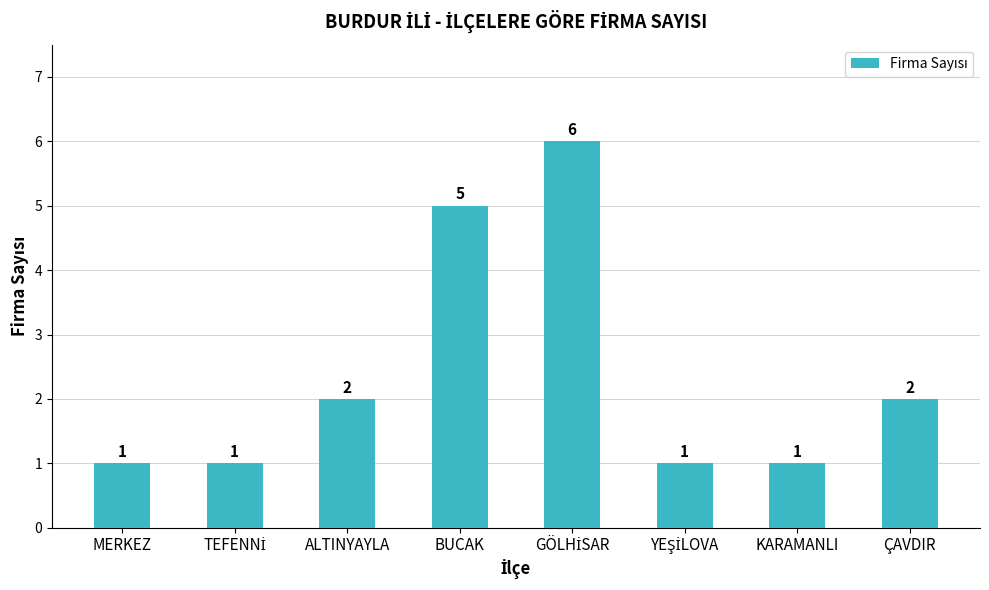

What is the sum of all values?

19